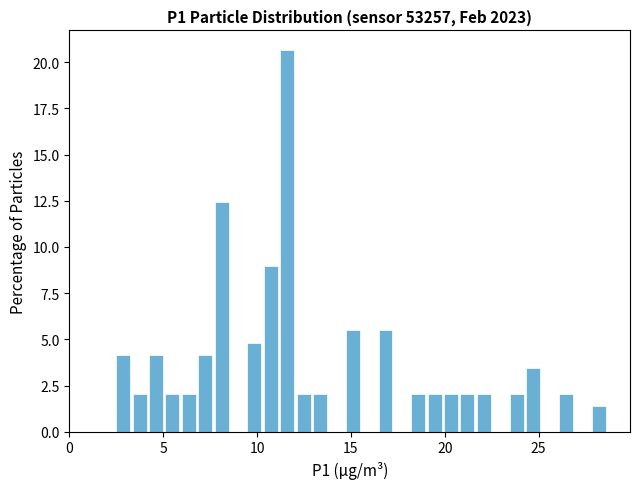

Around what value on the x-axis is the tallest bar? Give the approximate position of its centre, as read against the axis.

11.5